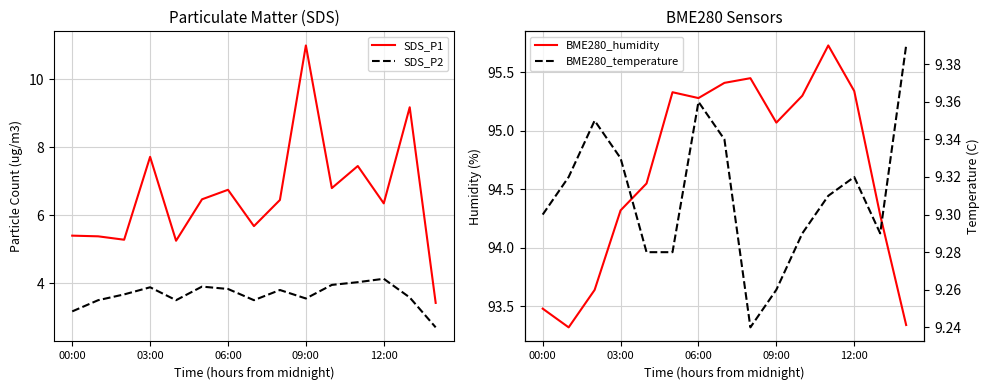

Does the chart have visible grid lines?

Yes